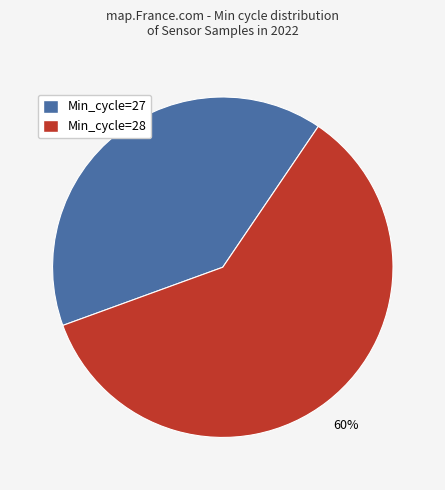

To the nearest percent, what is the average slice percentage?

50%